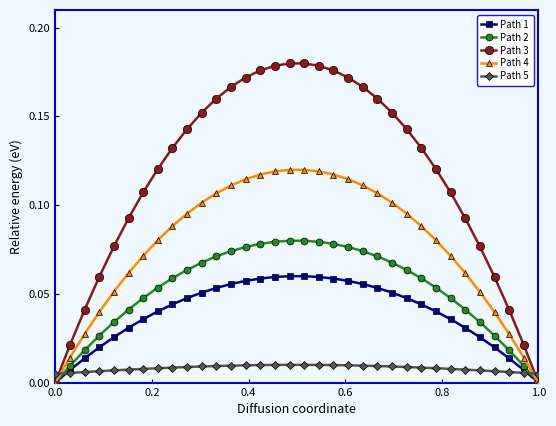

Which series has the largest range (max minus min)?

Path 3